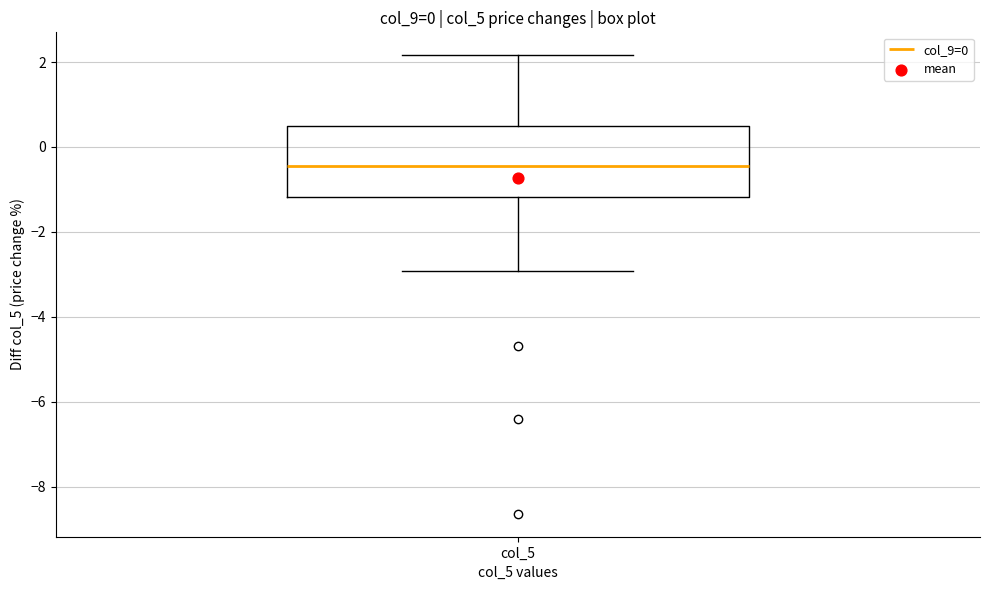

Where is the upper edge of the box for col_5 on the y-axis? The values are not printed on the chart, so give them approximately, as read against the axis.

0.4